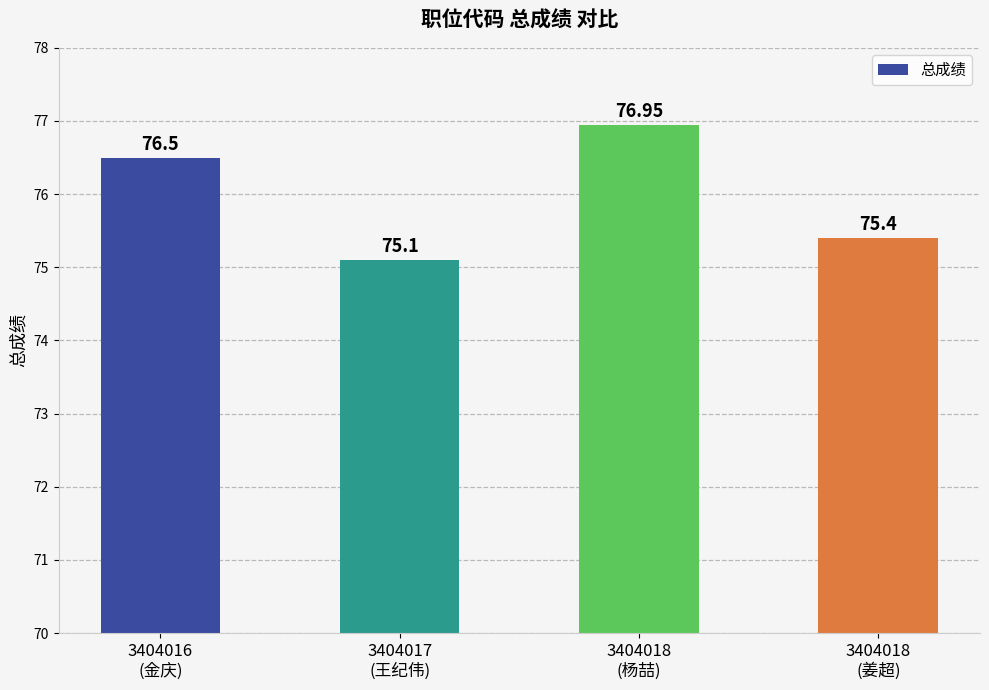

Reading right to left, extract all data points from this chart.

3404018
(姜超)=75.4	3404018
(杨喆)=77.0	3404017
(王纪伟)=75.1	3404016
(金庆)=76.5